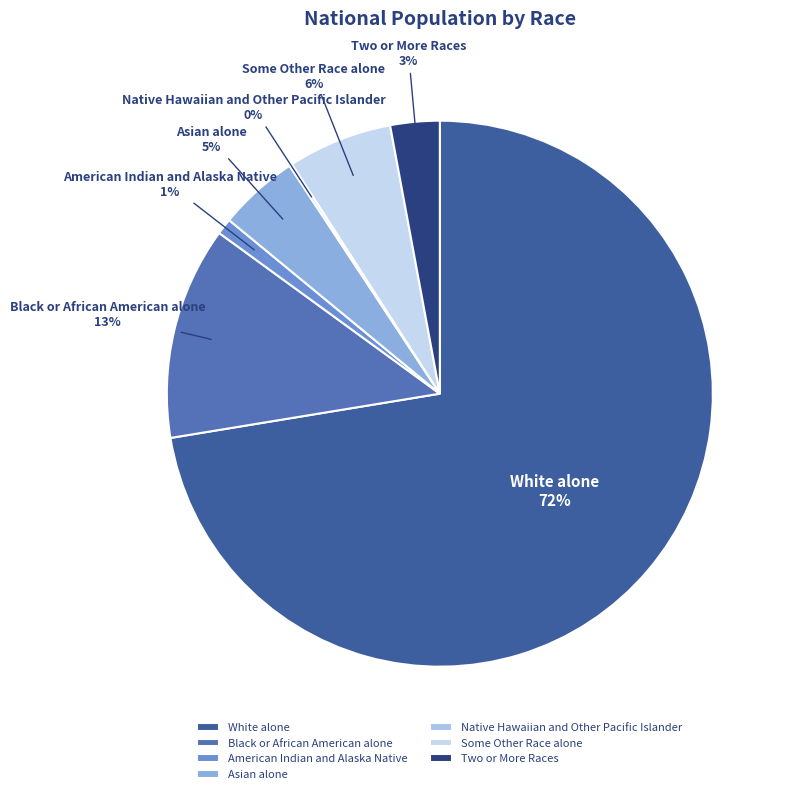

To the nearest percent, what is the combined percentage of Some Other Race alone and Two or More Races?

9%